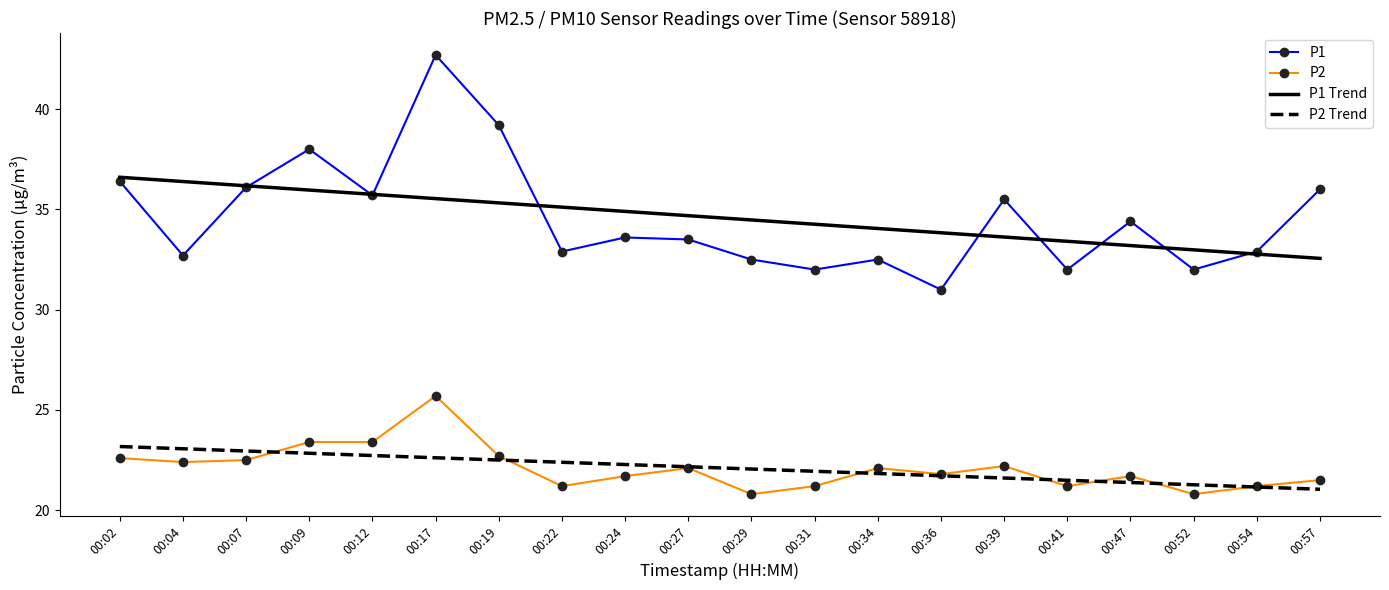

Which series ends up on top after the final intersection of P1 Trend and P1?

P1